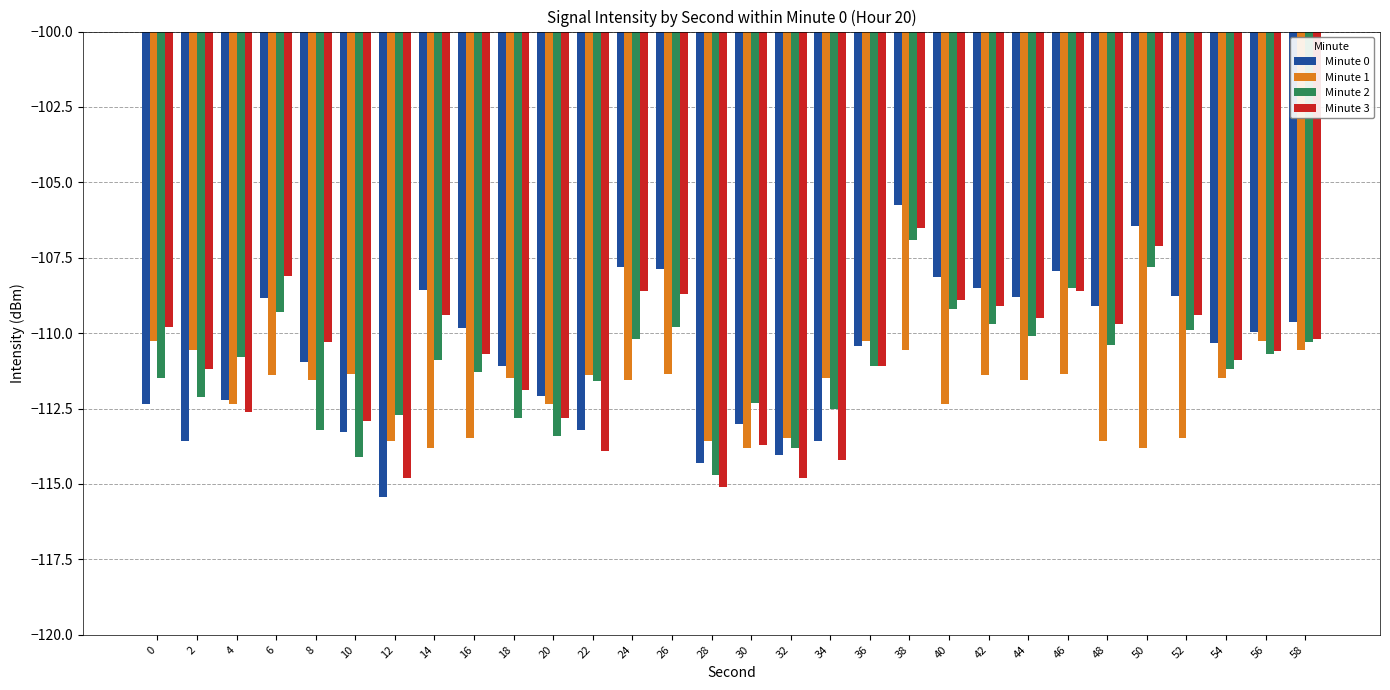

What are all the series names shown in the legend?

Minute 0, Minute 1, Minute 2, Minute 3